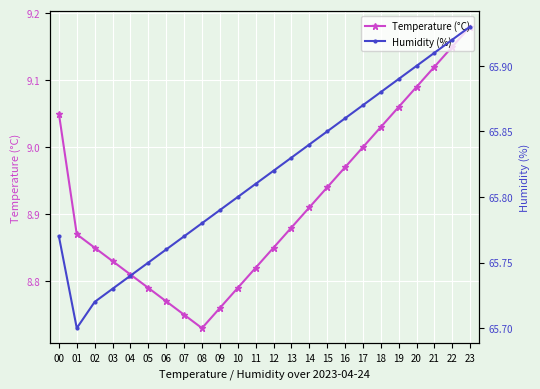

Which category has the highest value across all series?

23